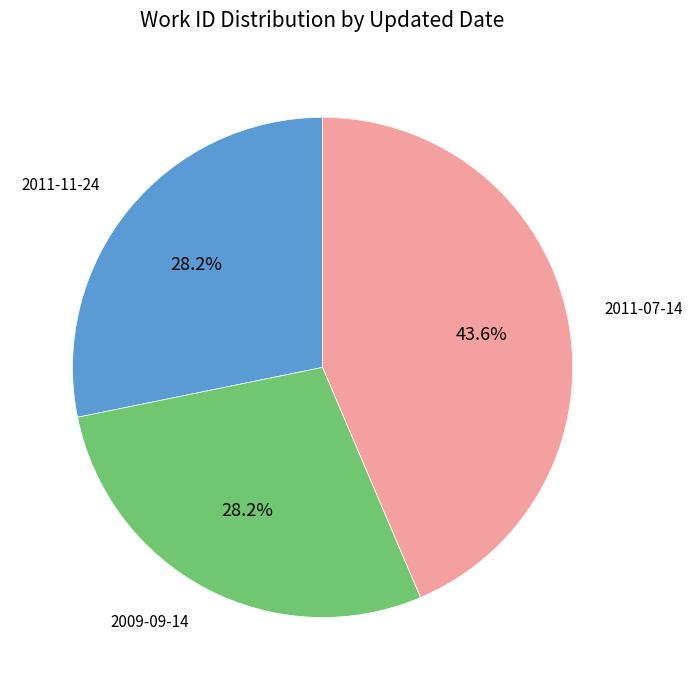

True or false: 2011-07-14 accounts for 49% of the total.

False